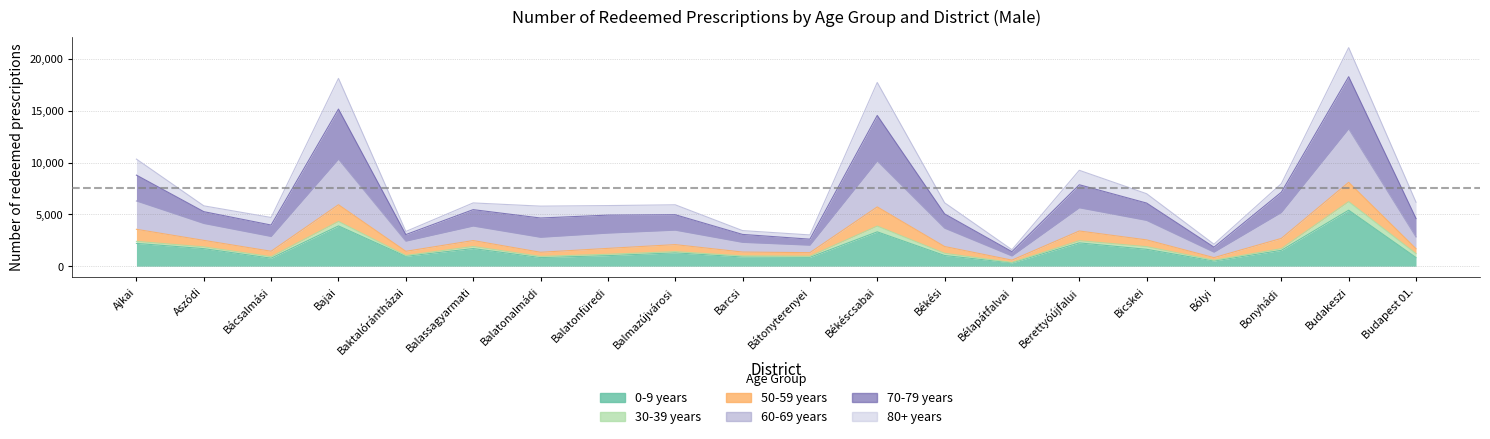

What is the difference between the maximum and second lowest values in the 0-9 years series?

4901